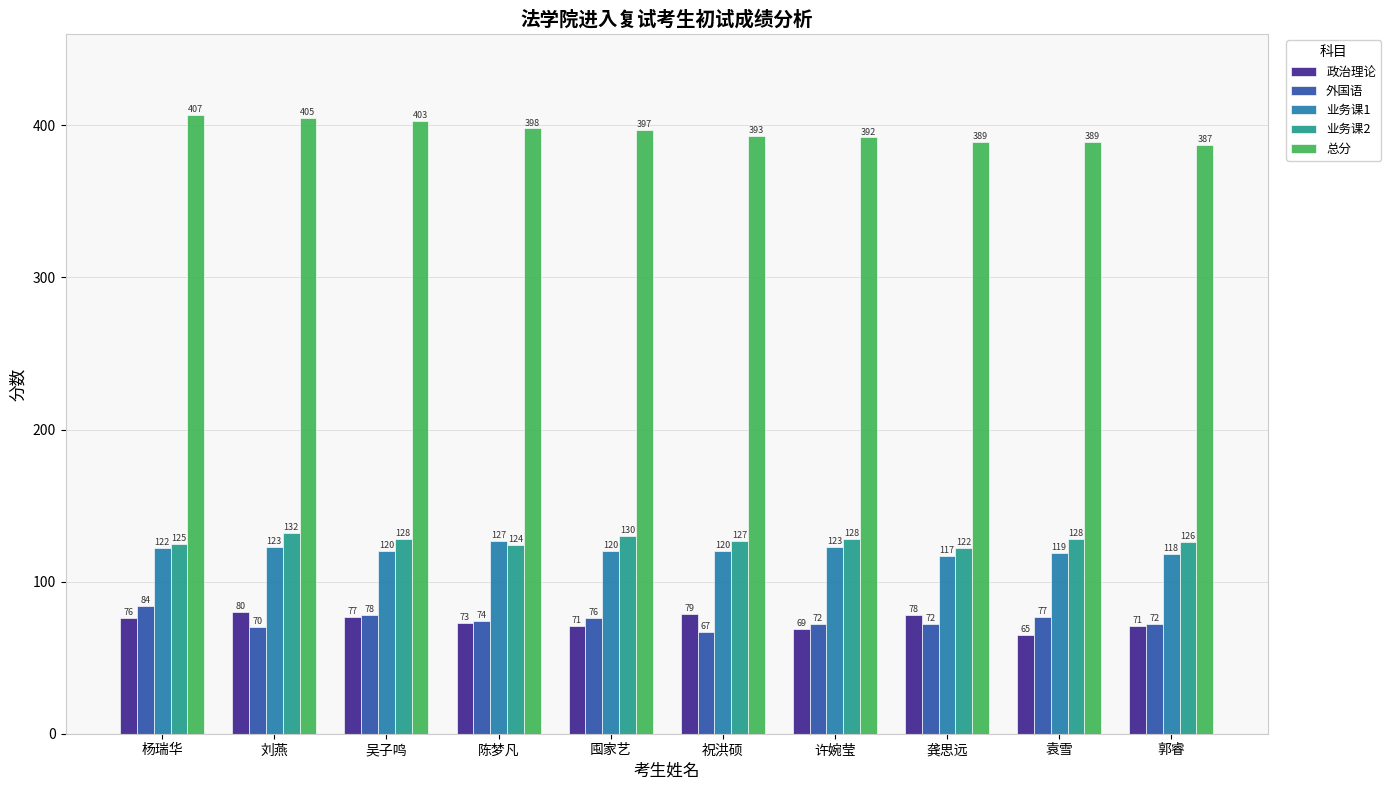

Reading right to left, transcribe all the data shown in this chart.

政治理论: 71	65	78	69	79	71	73	77	80	76
外国语: 72	77	72	72	67	76	74	78	70	84
业务课1: 118	119	117	123	120	120	127	120	123	122
业务课2: 126	128	122	128	127	130	124	128	132	125
总分: 387	389	389	392	393	397	398	403	405	407